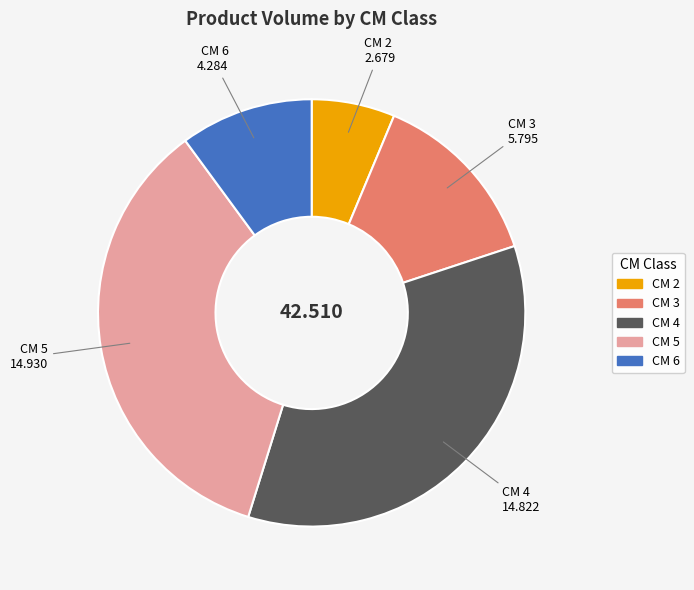

Does any single category account for the majority?

No